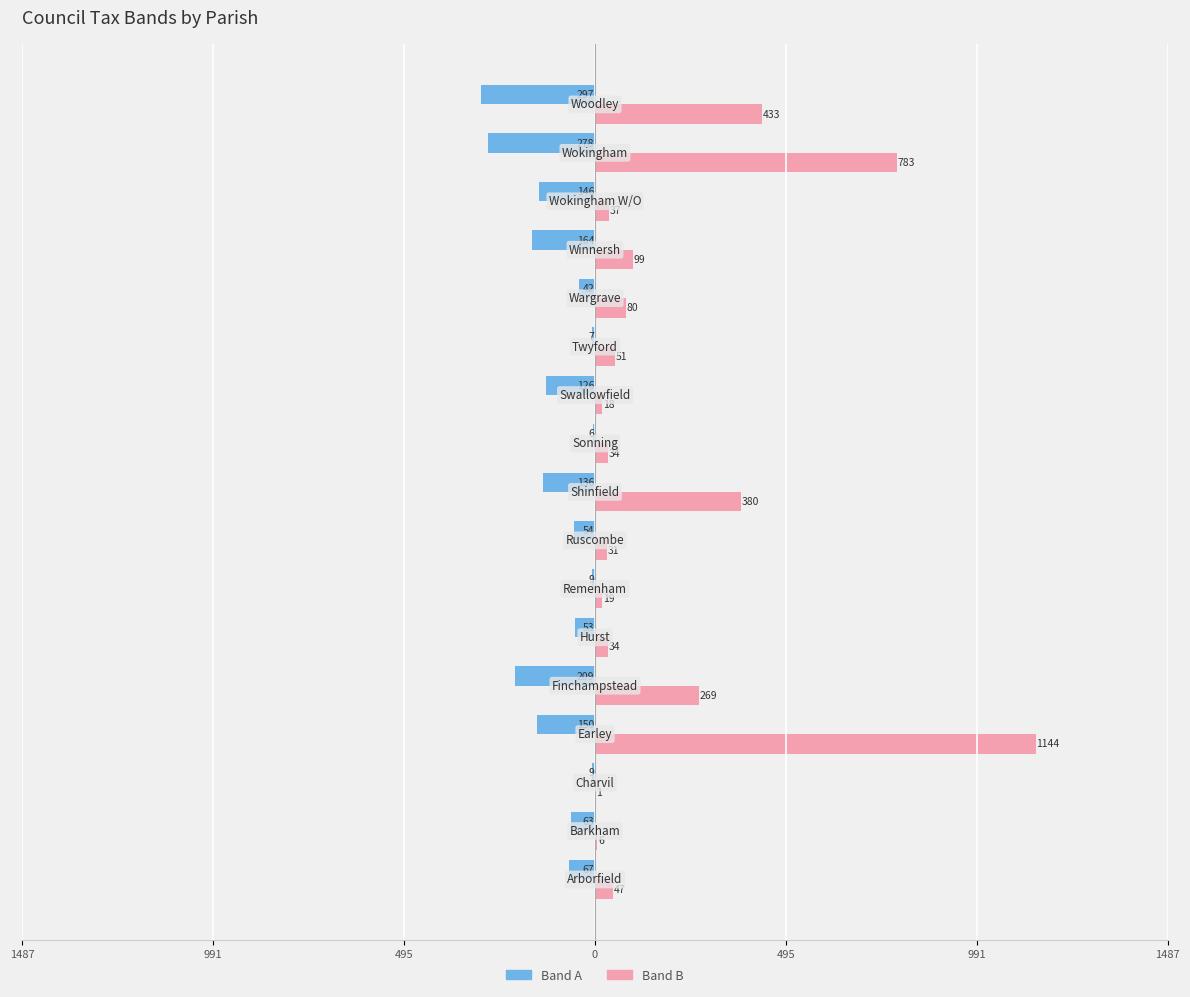

Which series has the widest spread of values?

Band B